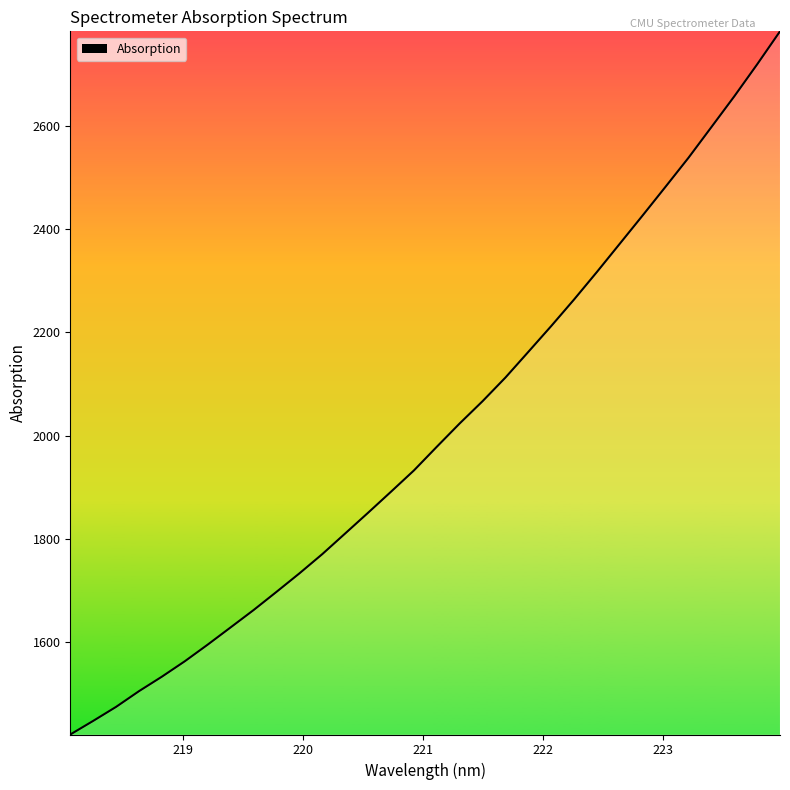

What is the minimum value shown in the chart?

1421.9